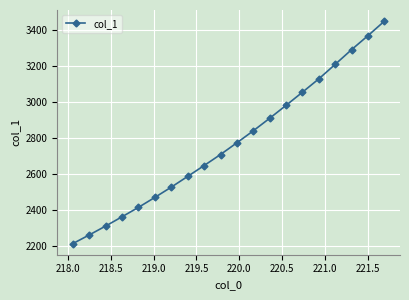

What is the minimum value shown in the chart?

2213.5